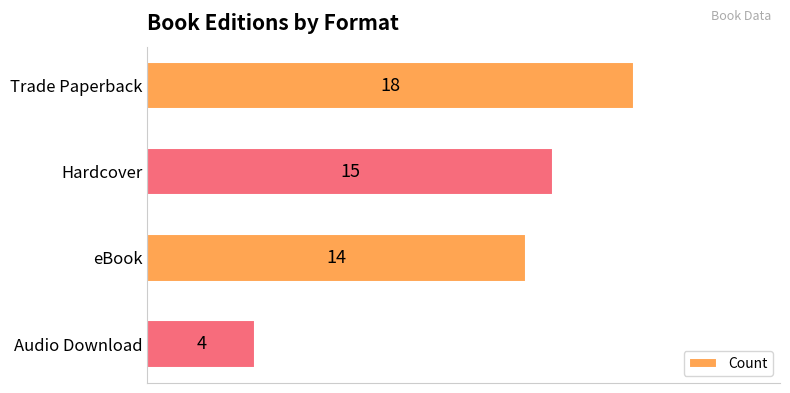

How many bars are there in total?

4